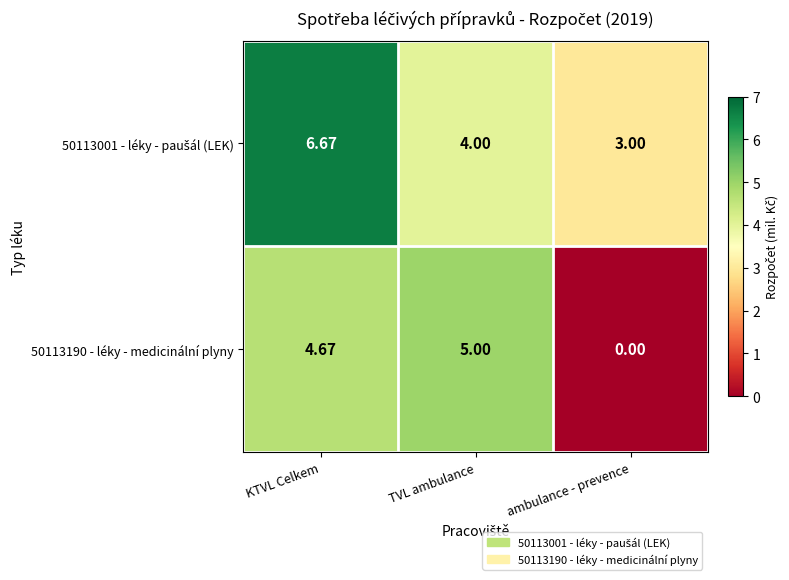

Where is 50113190 - léky - medicinální plyny nearest to the value 2?

ambulance - prevence